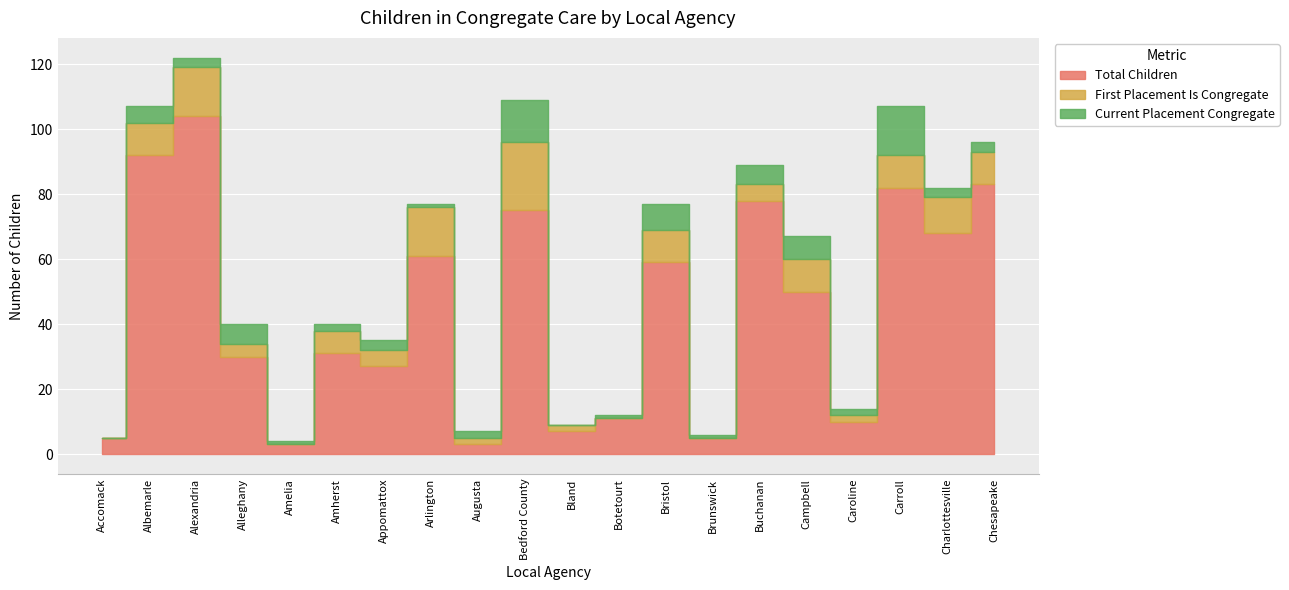

True or false: Current Placement Congregate and Total Children intersect in this chart.

False